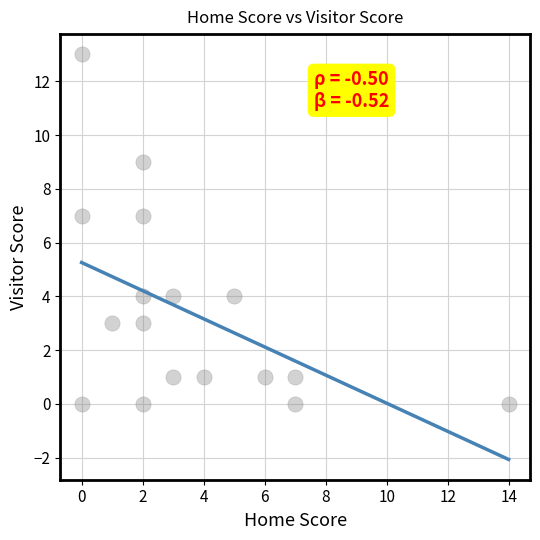

What is the range of Y values (max minus min)?

13